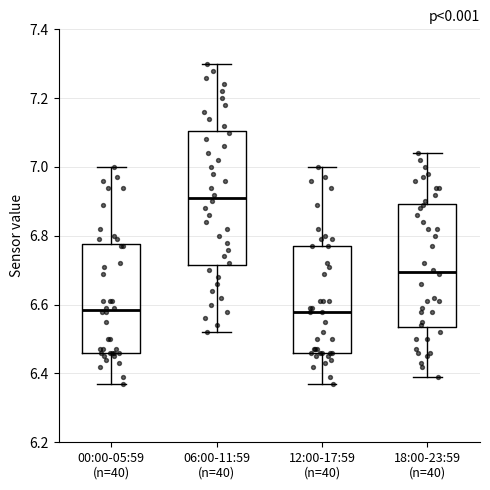

Where does the upper whisker of the box for 18:00-23:59 (n=40) end on the y-axis? The values are not printed on the chart, so give them approximately, as read against the axis.

7.04